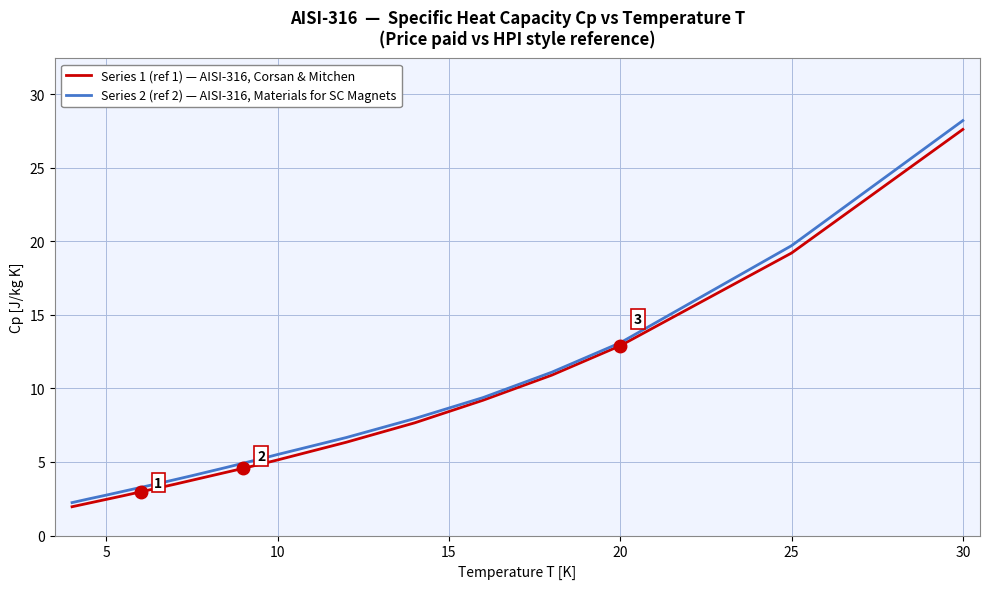

What is the difference between the second highest and minimum values in the Series 1 (ref 1) — AISI-316, Corsan & Mitchen series?

17.2